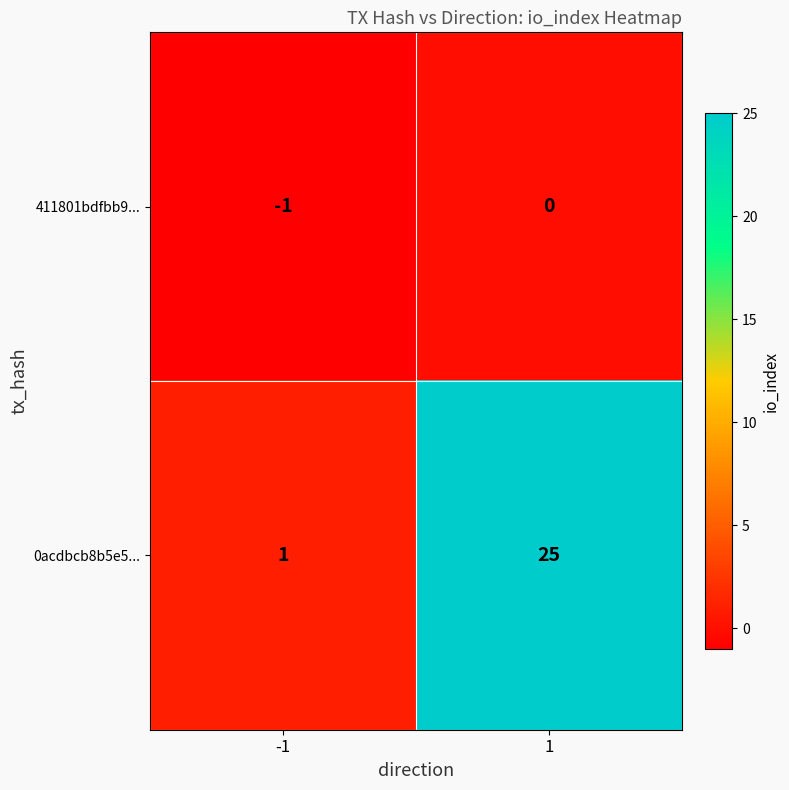

Which series has the largest range (max minus min)?

0acdbcb8b5e5...